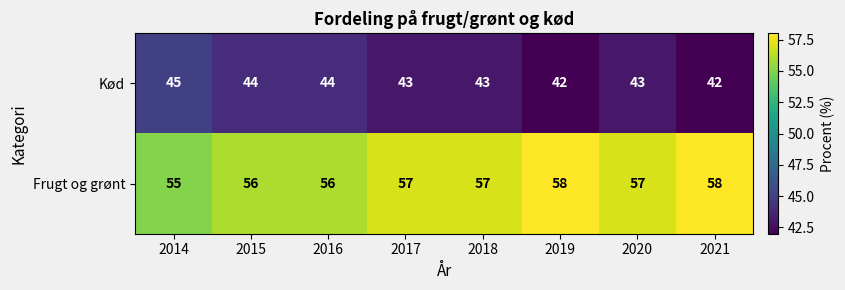

What is the difference between the highest and lowest values at 2019?

16